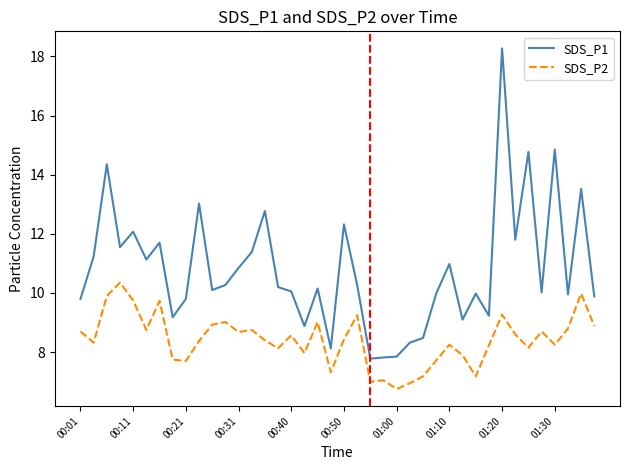

List the series in order of their overall mean, highest first.

SDS_P1, SDS_P2